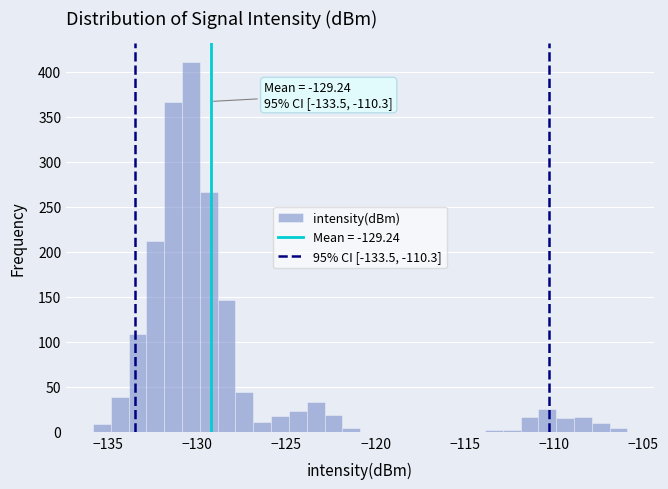

Read against the x-axis, roughly where is the centre of the tallest bar?

-130.5